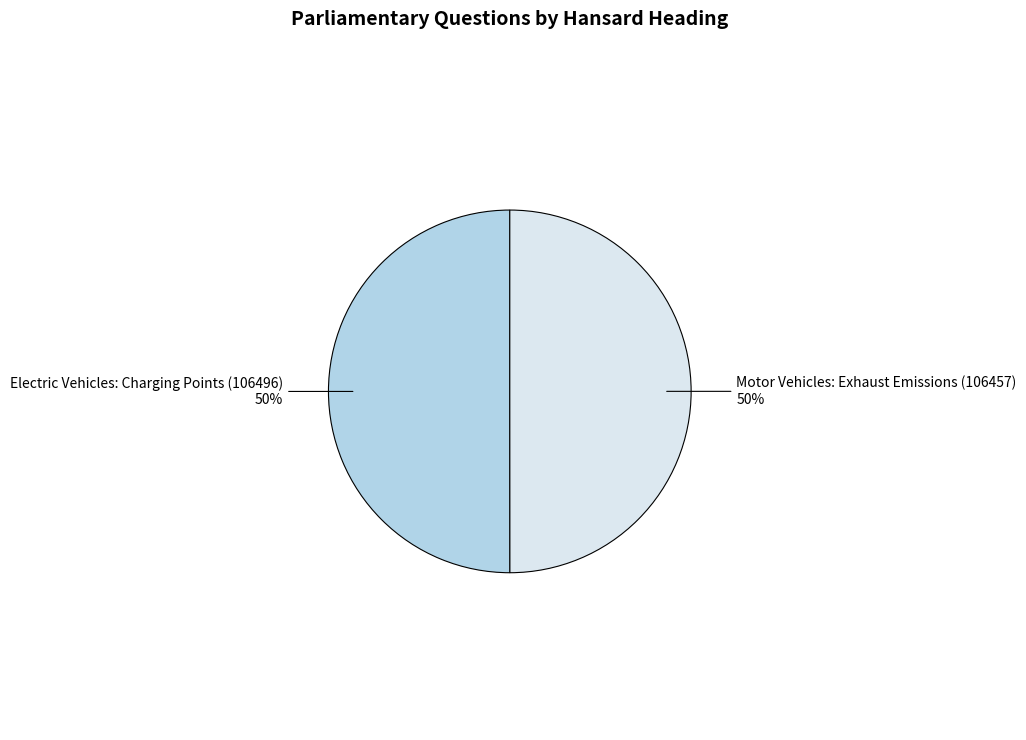

Approximately how many times larger is the value at Motor Vehicles: Exhaust Emissions (106457) compared to Electric Vehicles: Charging Points (106496)?

1.0